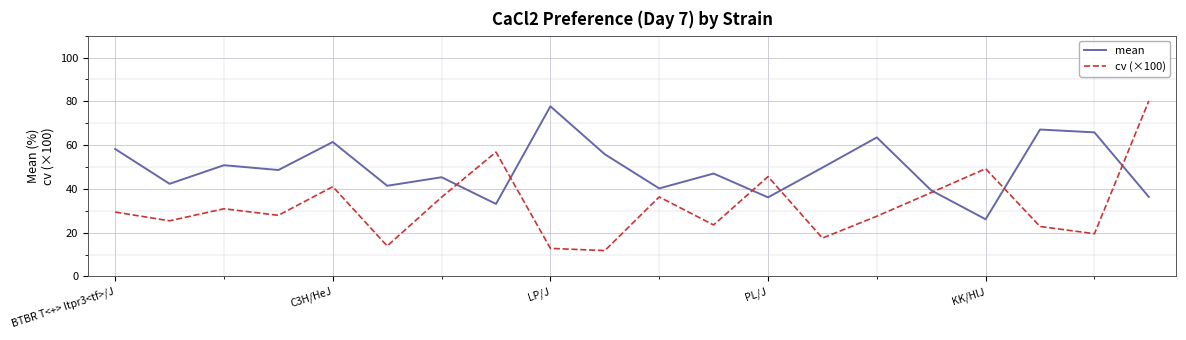

Which series has the widest spread of values?

cv (×100)